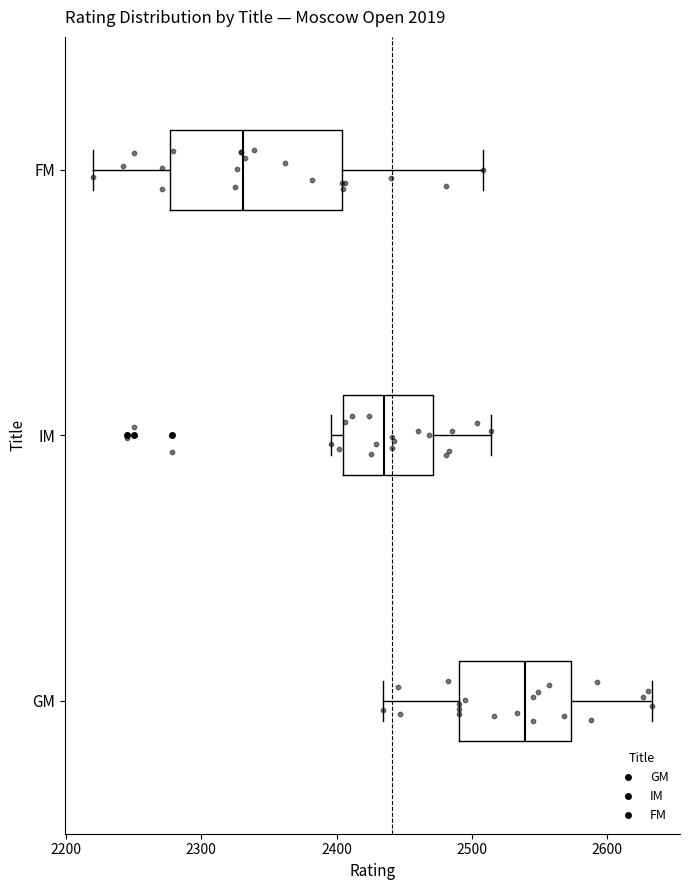

Comparing the boxes themselves (not the whiskers), which one is the widest?

FM